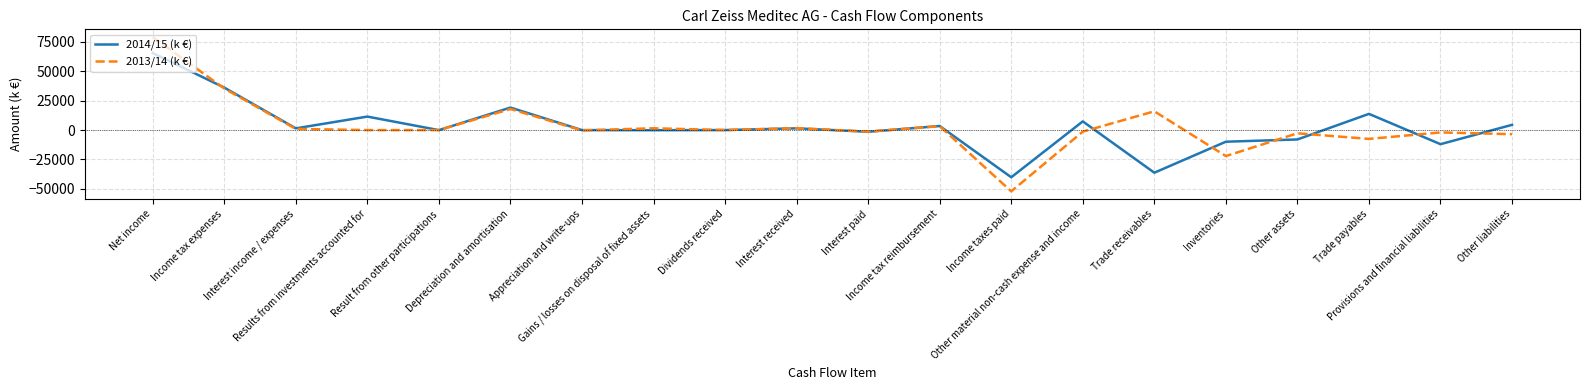

Where is 2013/14 (k €) nearest to the value 13516?

Trade receivables